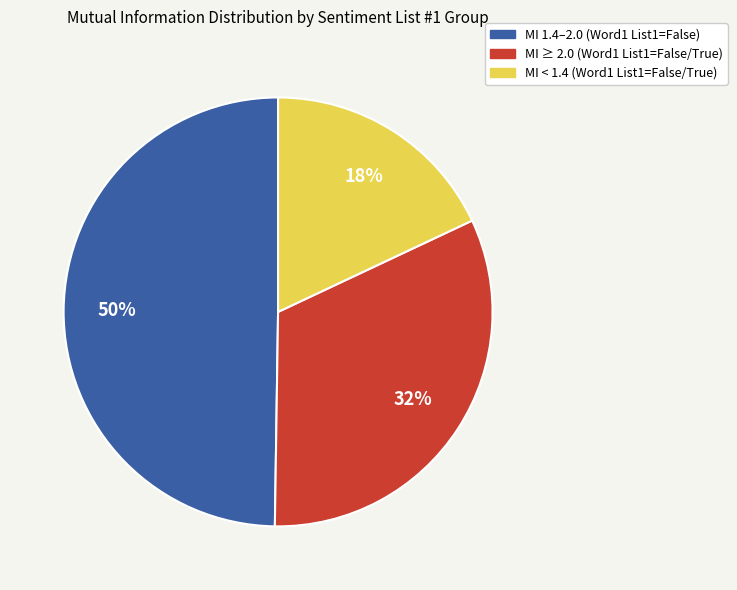

To the nearest percent, what is the average slice percentage?

33%